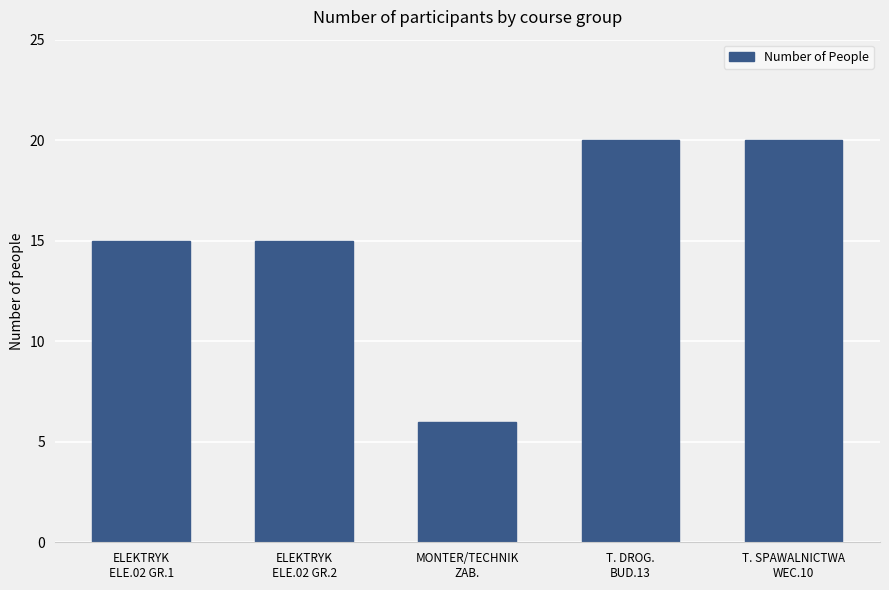

What is the sum of all values?

76